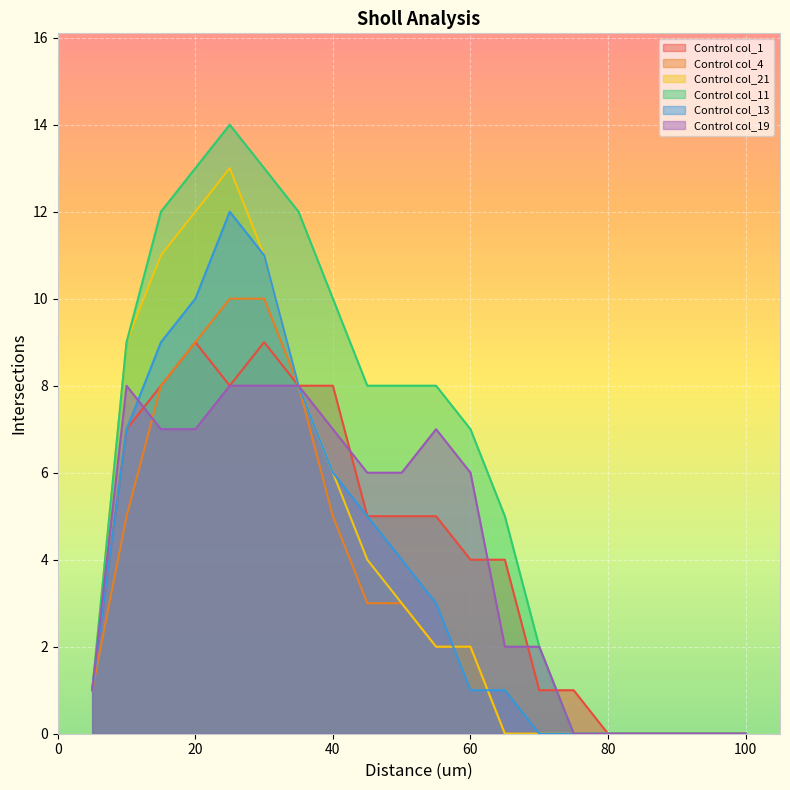

Which series ends up on top after the final intersection of Control col_11 and Control col_1?

Control col_1